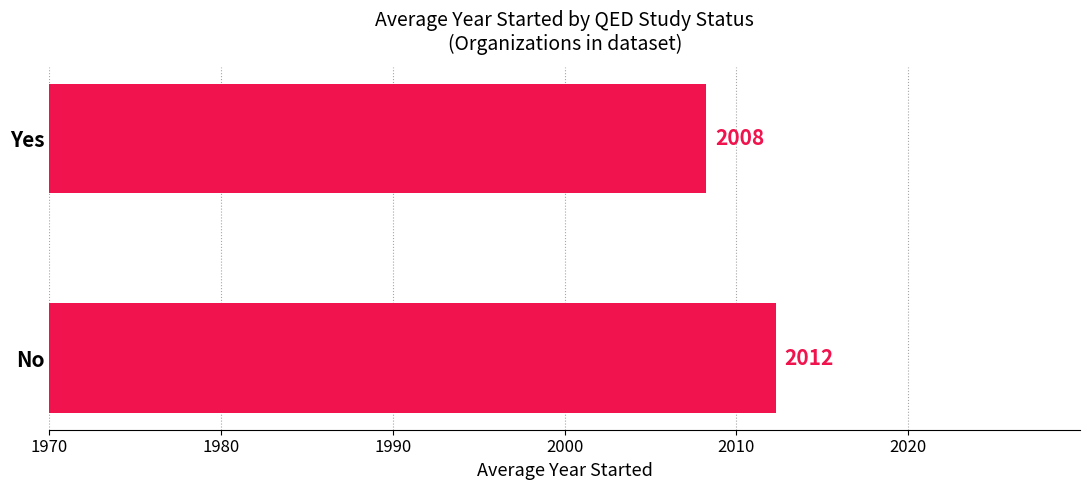

Read the value at No.

2012.3